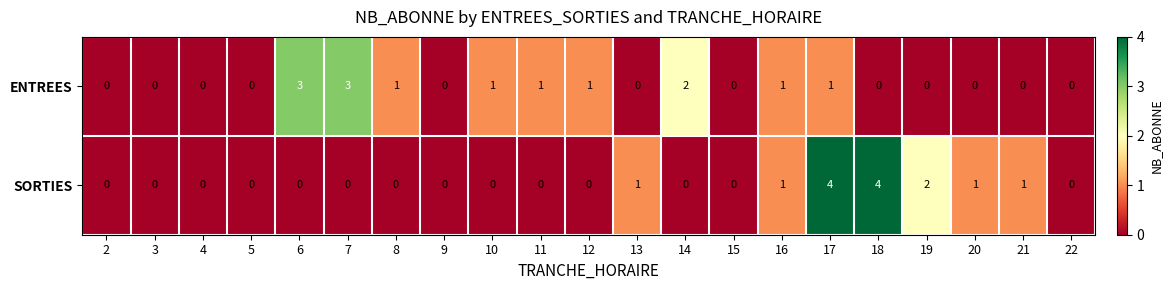

Which series has the largest range (max minus min)?

SORTIES